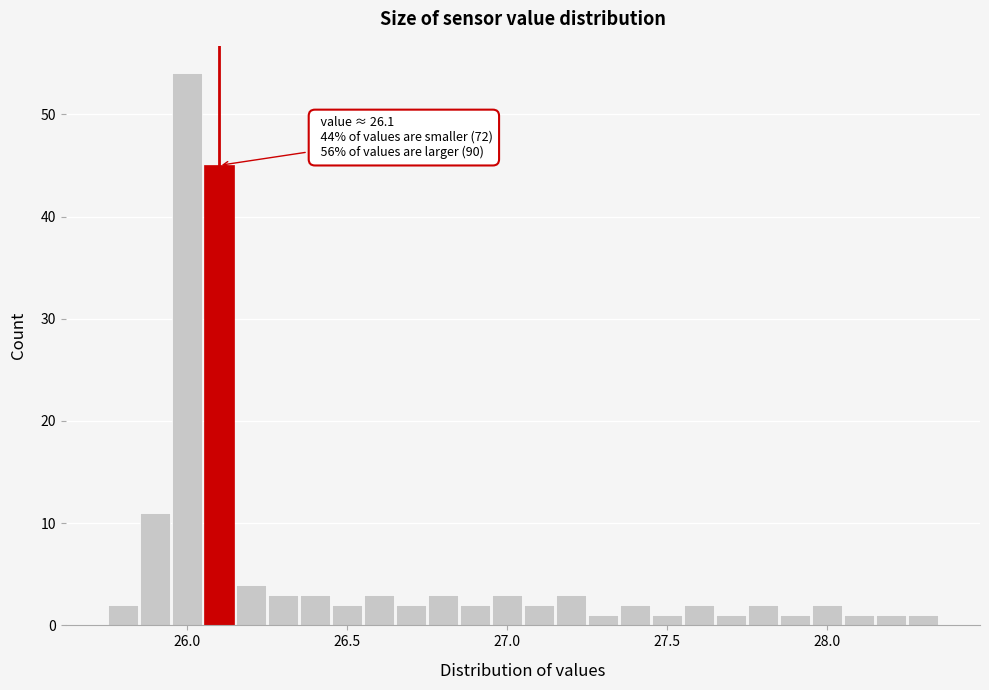

Around what value on the x-axis is the tallest bar? Give the approximate position of its centre, as read against the axis.

26.00